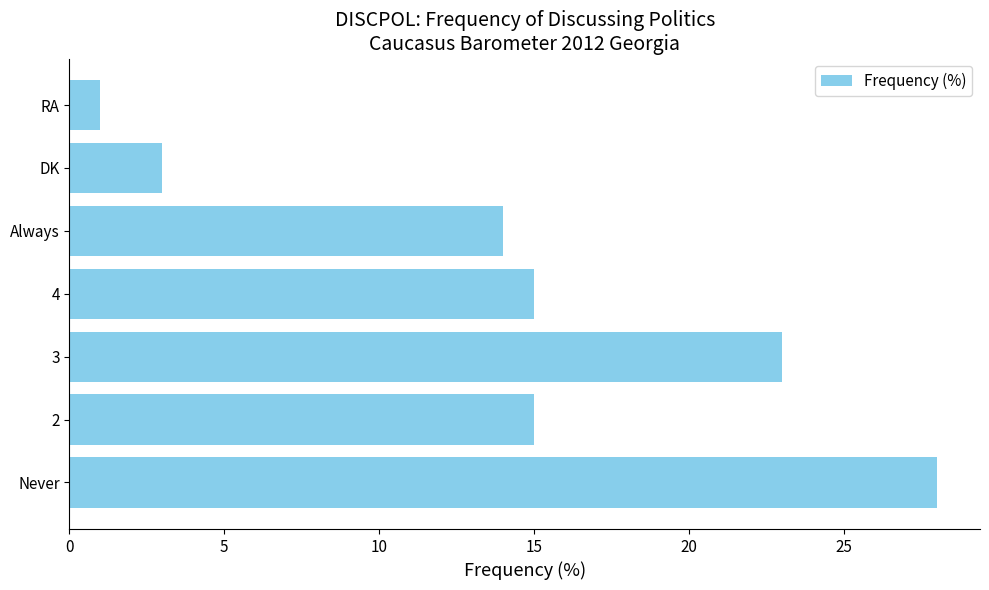

Reading bottom to top, transcribe all the data shown in this chart.

28	15	23	15	14	3	1